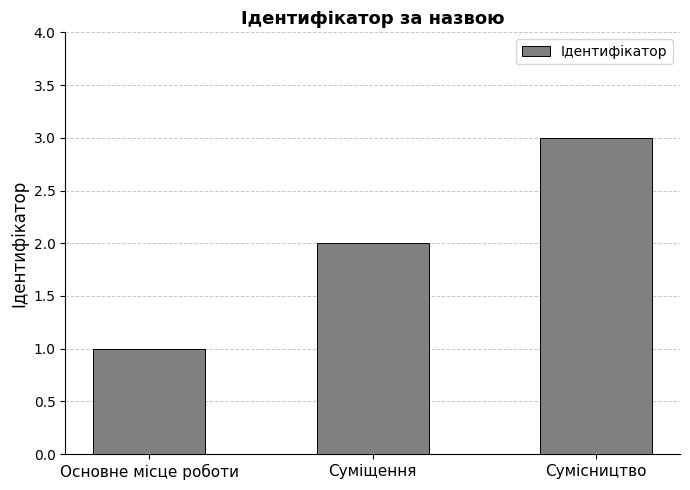

What is the label of the 2nd bar from the left?

Суміщення